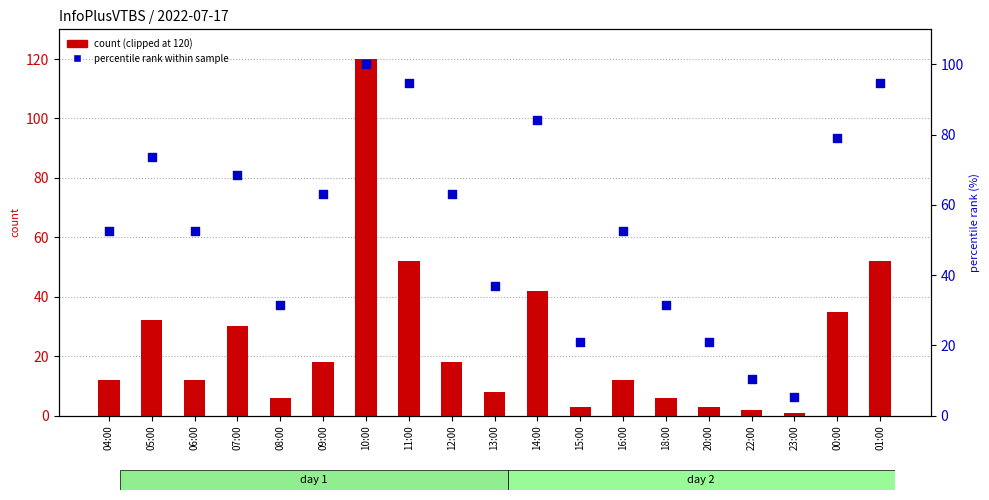

What are all the series names shown in the legend?

count (clipped at 120), percentile rank within sample